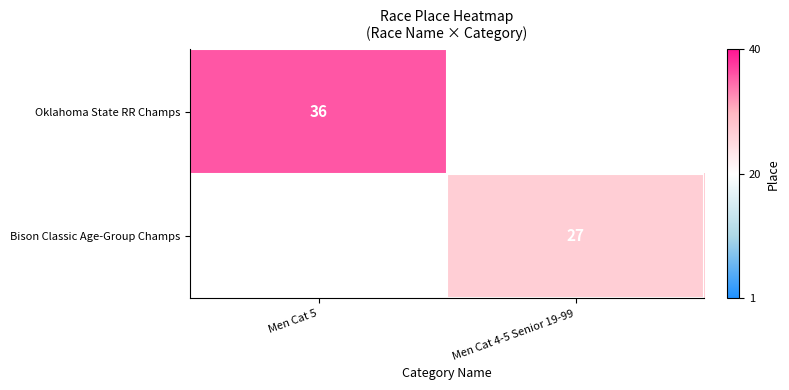

Is it true that Bison Classic Age-Group Champs equals 37 at Men Cat 4-5 Senior 19-99?

False